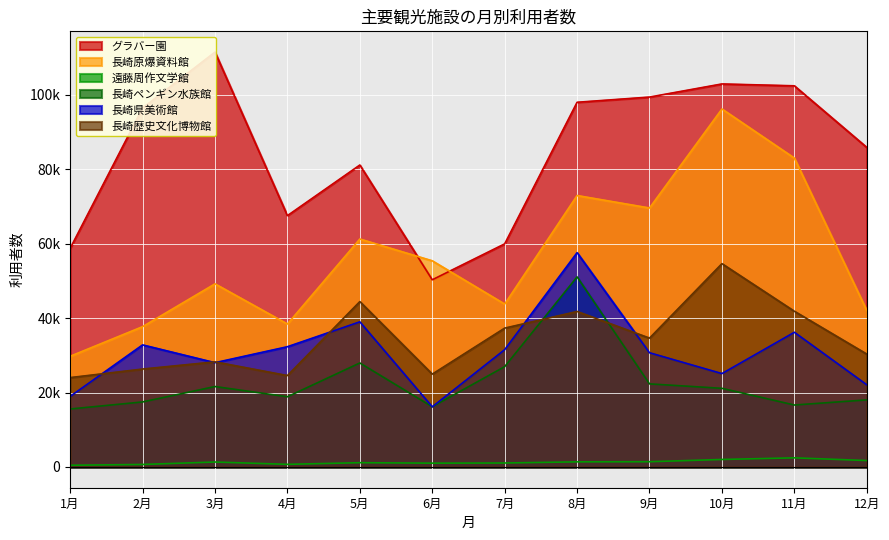

What are all the series names shown in the legend?

グラバー園, 長崎原爆資料館, 遠藤周作文学館, 長崎ペンギン水族館, 長崎県美術館, 長崎歴史文化博物館